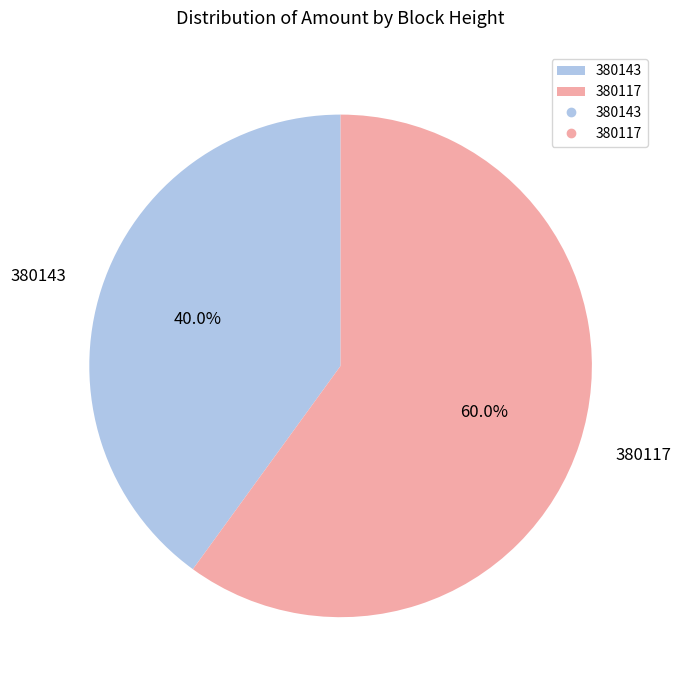

How many segments does this pie chart have?

2